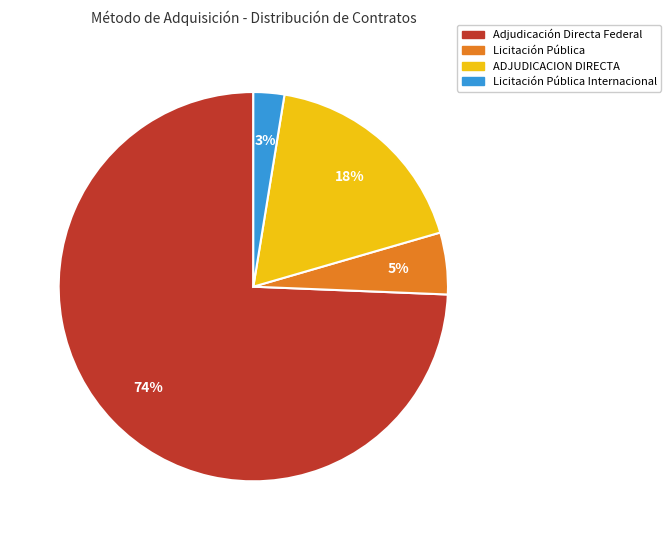

Is there a majority slice in this chart?

Yes